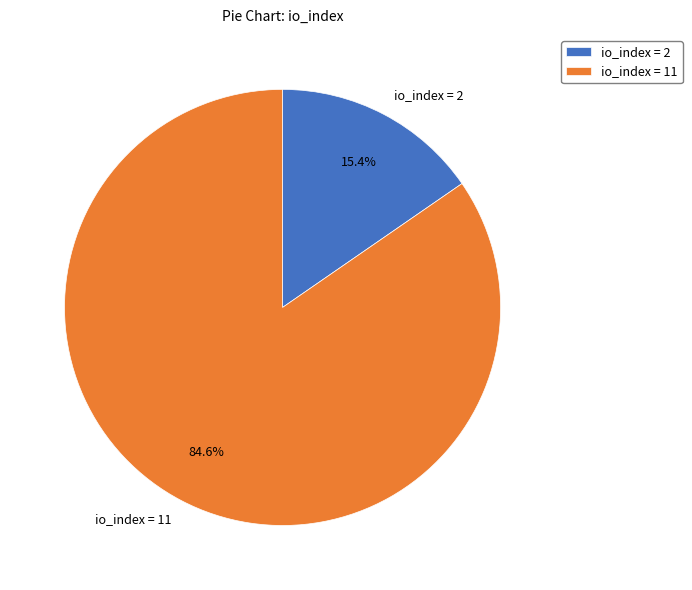

Rank the categories by value from highest to lowest.

io_index = 11, io_index = 2